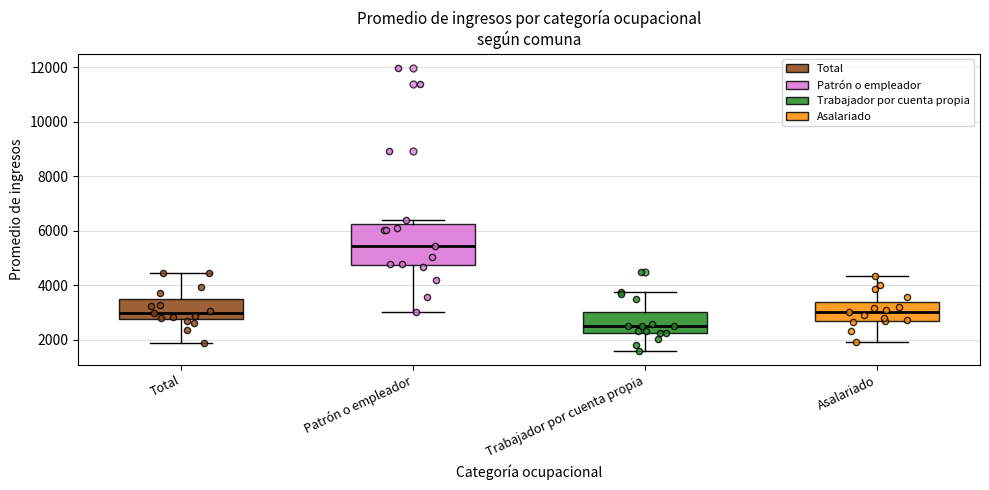

Reading left to right, read every box against the y-axis: the position of its median line, the range the box covers, and the ends of its whiskers. The values are not printed on the chart, so give them approximately, as read against the axis.

Total: median 3000, box 2800 to 3400, whiskers 1800 to 4400
Patrón o empleador: median 5400, box 4800 to 6200, whiskers 3000 to 6400
Trabajador por cuenta propia: median 2400, box 2200 to 3000, whiskers 1600 to 3800
Asalariado: median 3000, box 2600 to 3400, whiskers 1800 to 4400